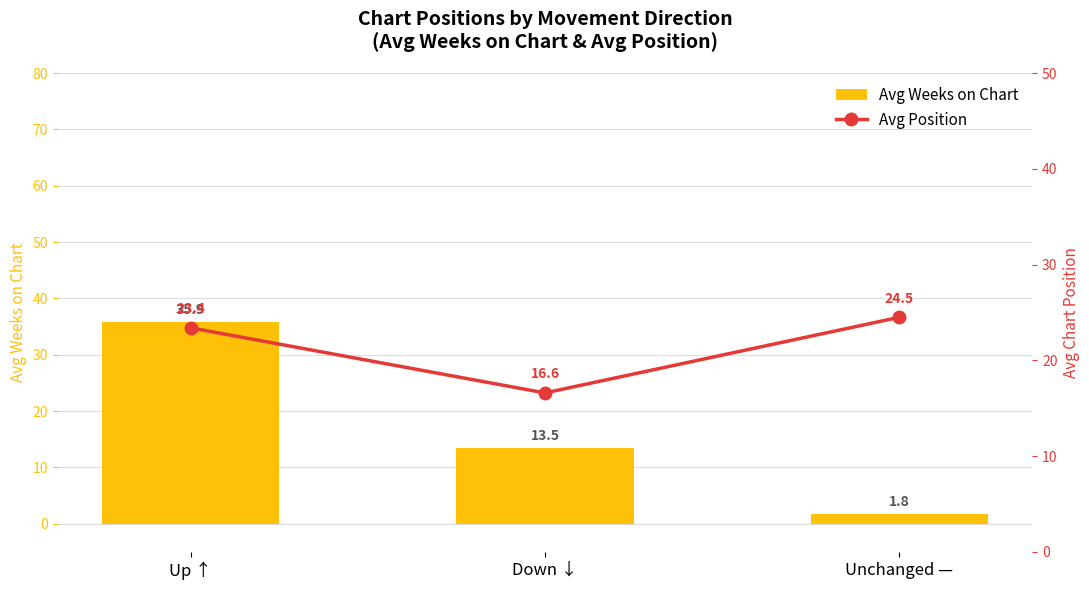

Is the value of Avg Position at Up ↑ greater than the value of Avg Weeks on Chart at Up ↑?

No